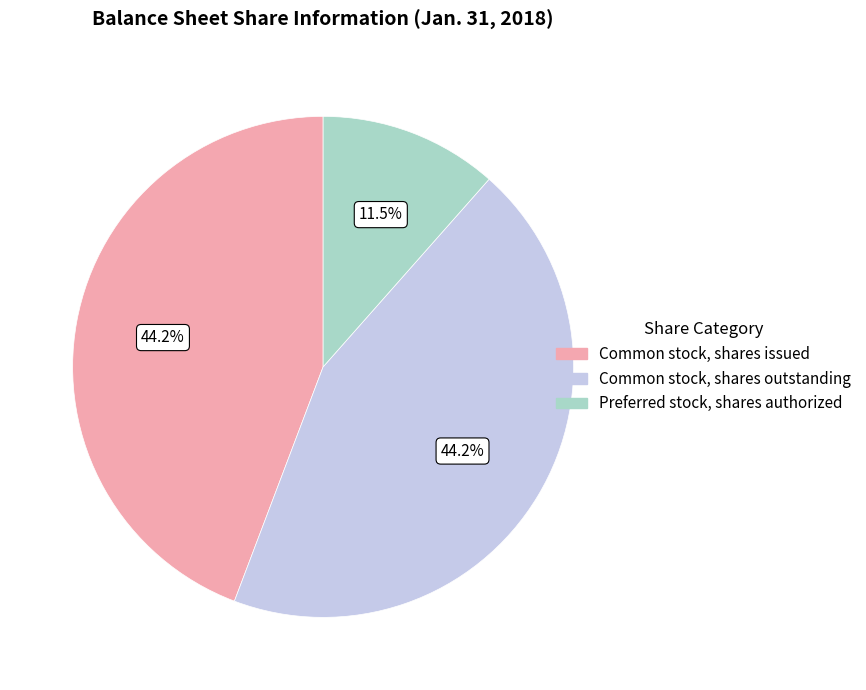

Is there a majority slice in this chart?

No